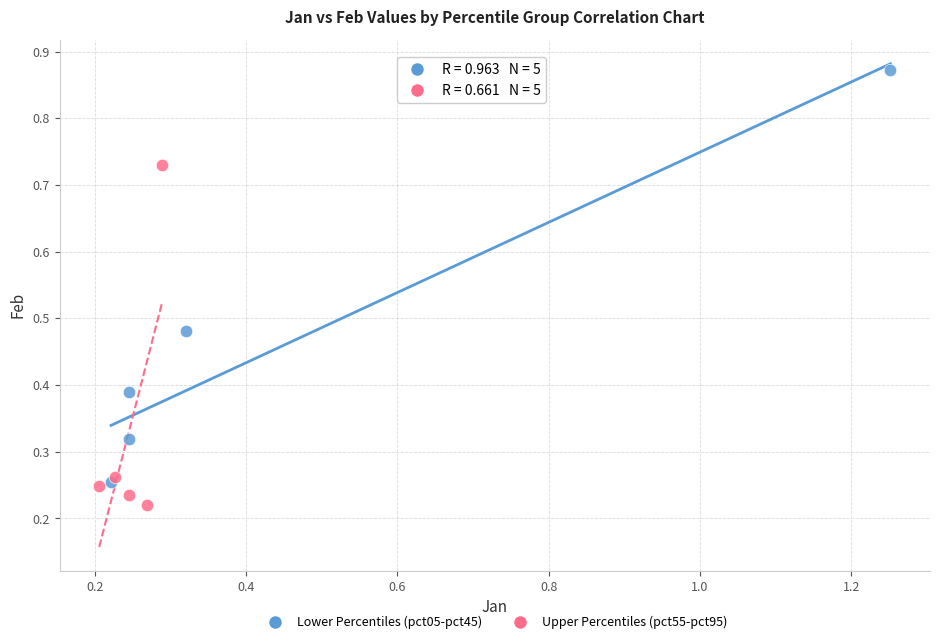

Which series has the widest spread of Y values?

Lower Percentiles (pct05-pct45)